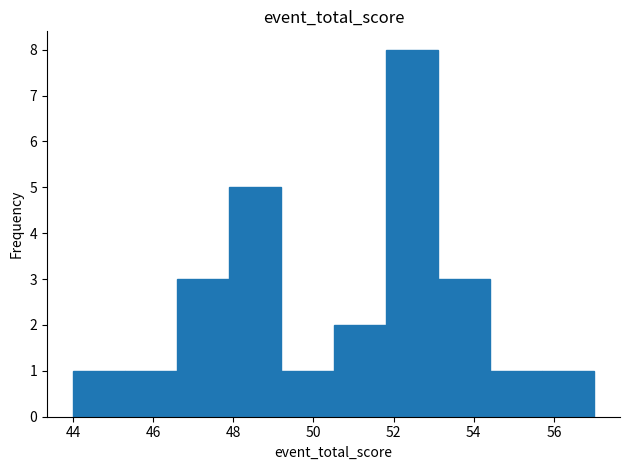

Reading left to right, transcribe this chart: for each bar, give the range it covers on the x-axis and its height. Neither the bar edges nor the heights are printed on the chart, so give them approximately, as read against the axes.

44.0 to 45.3: 1
45.3 to 46.6: 1
46.6 to 47.9: 3
47.9 to 49.2: 5
49.2 to 50.5: 1
50.5 to 51.8: 2
51.8 to 53.1: 8
53.1 to 54.4: 3
54.4 to 55.7: 1
55.7 to 57.0: 1